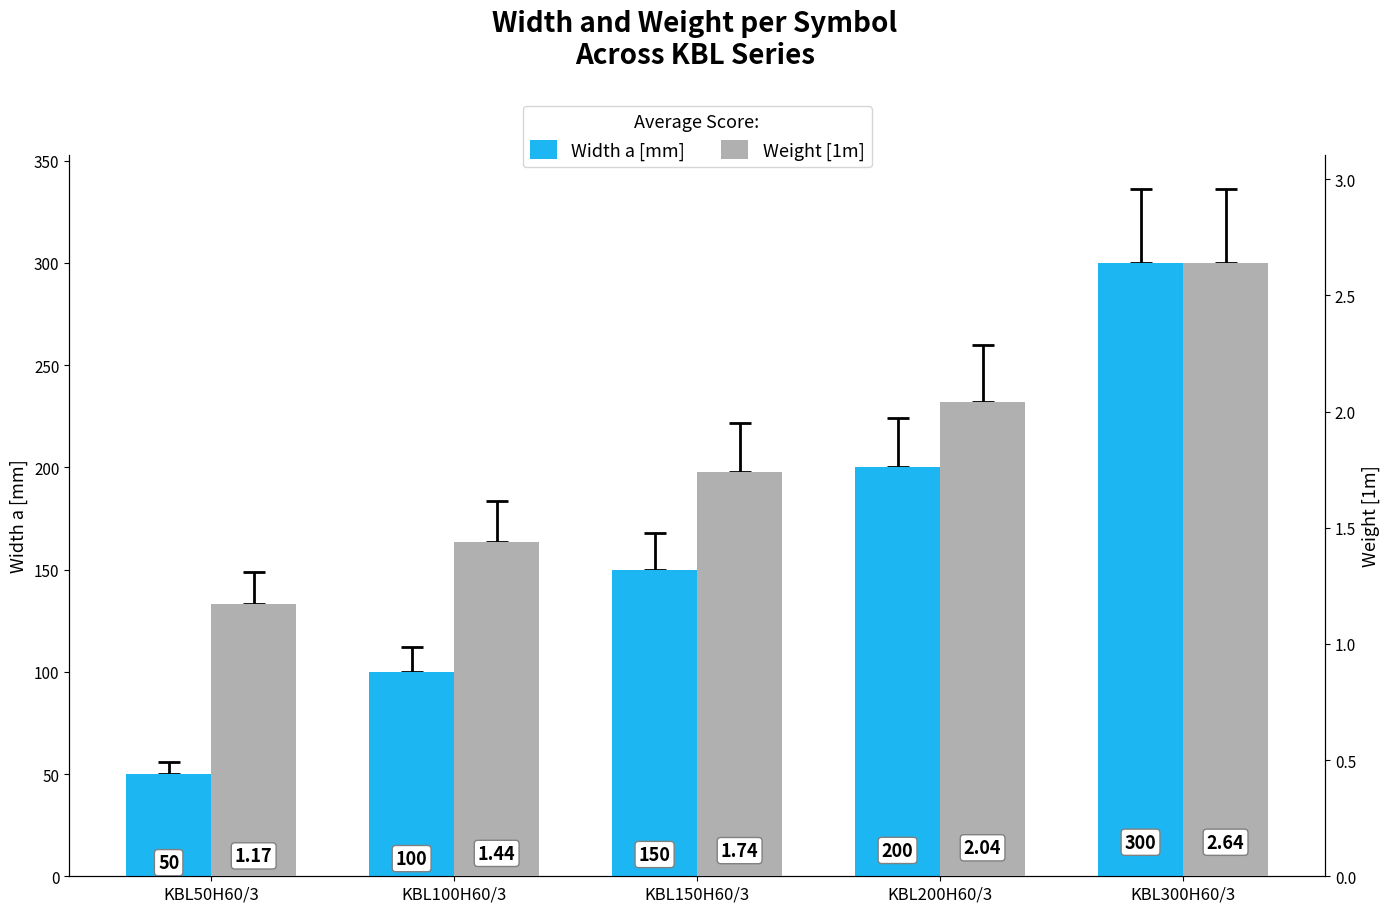

What is the value of the Weight [1m] bar at the 5th from the left?

2.6